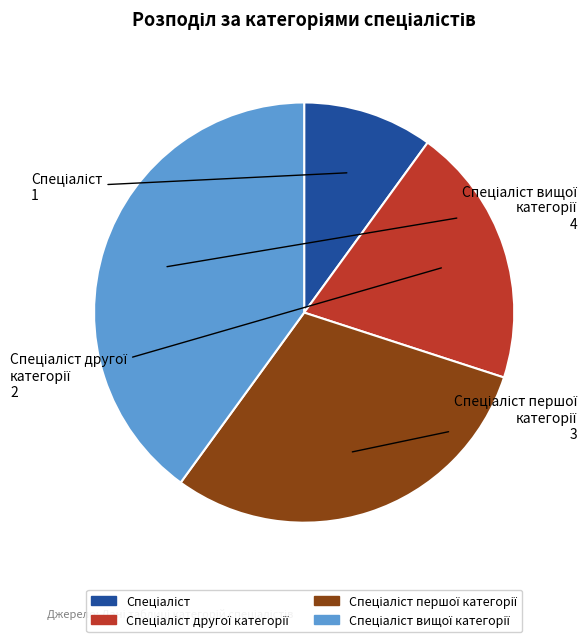

Does any single category account for the majority?

No